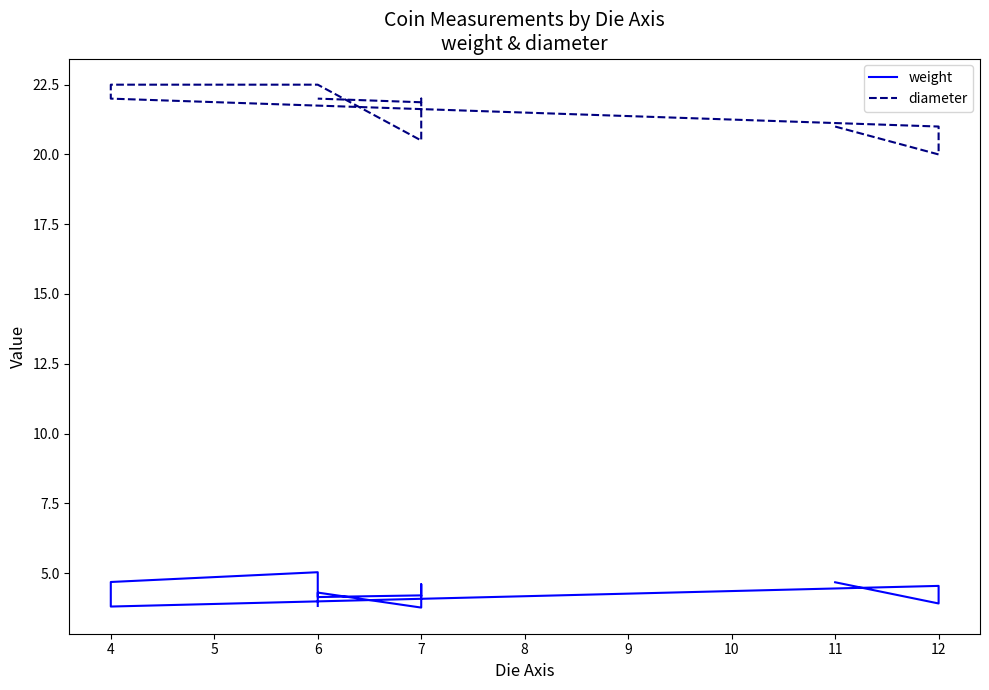

Count the number of data series in this chart.

2